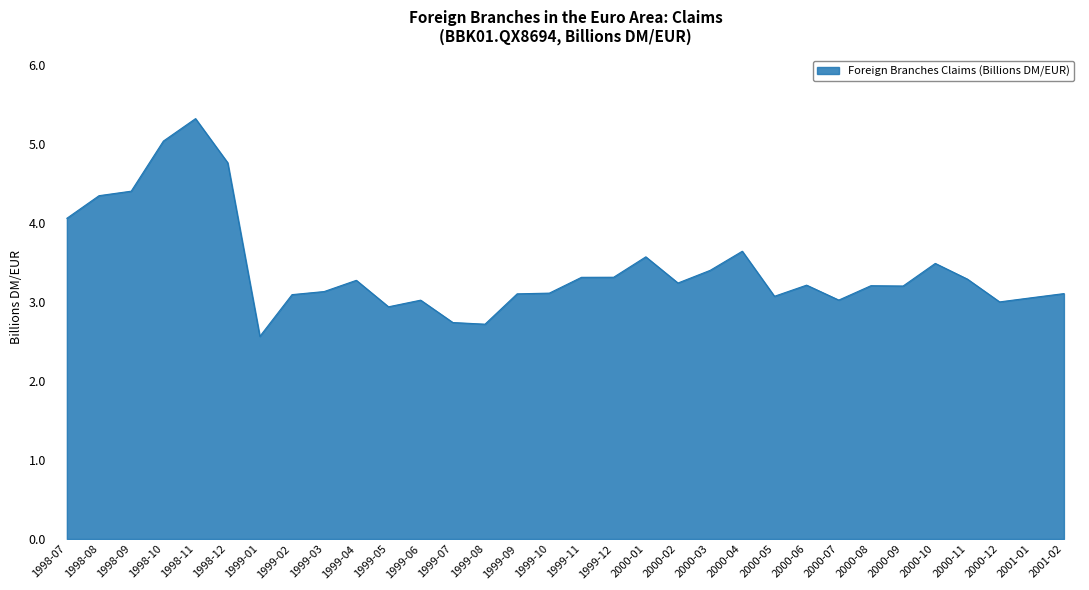

The chart shows a value of 2.0 at 2000-11. True or false?

False